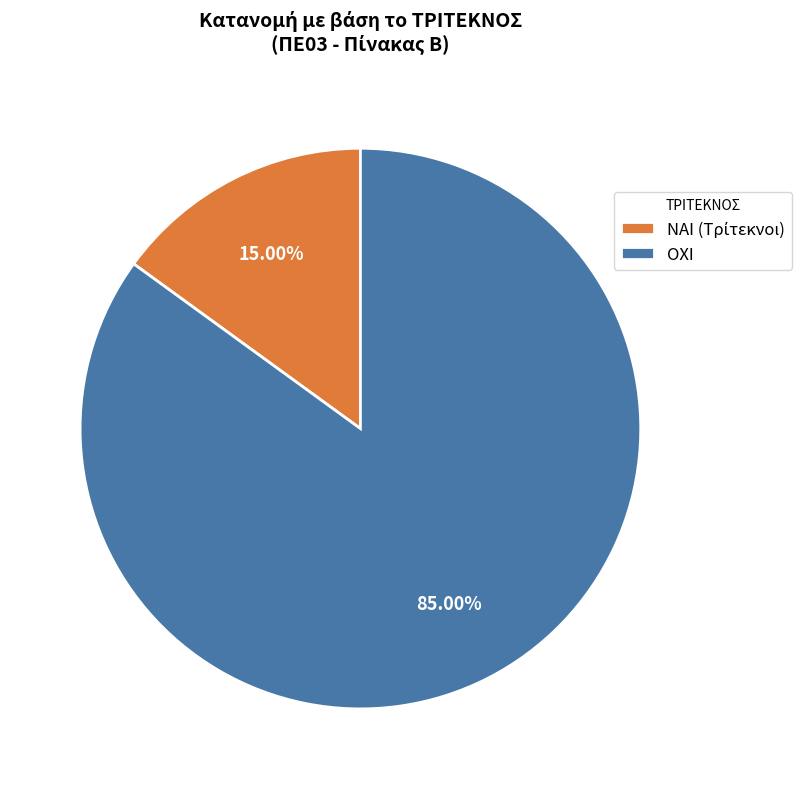

Approximately how many times larger is the value at ΟΧΙ compared to ΝΑΙ?

5.7